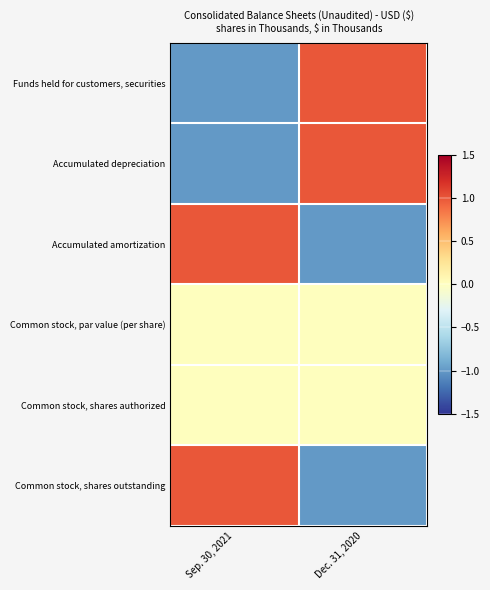

What is the spread (max minus min) of values at Dec. 31, 2020?

2